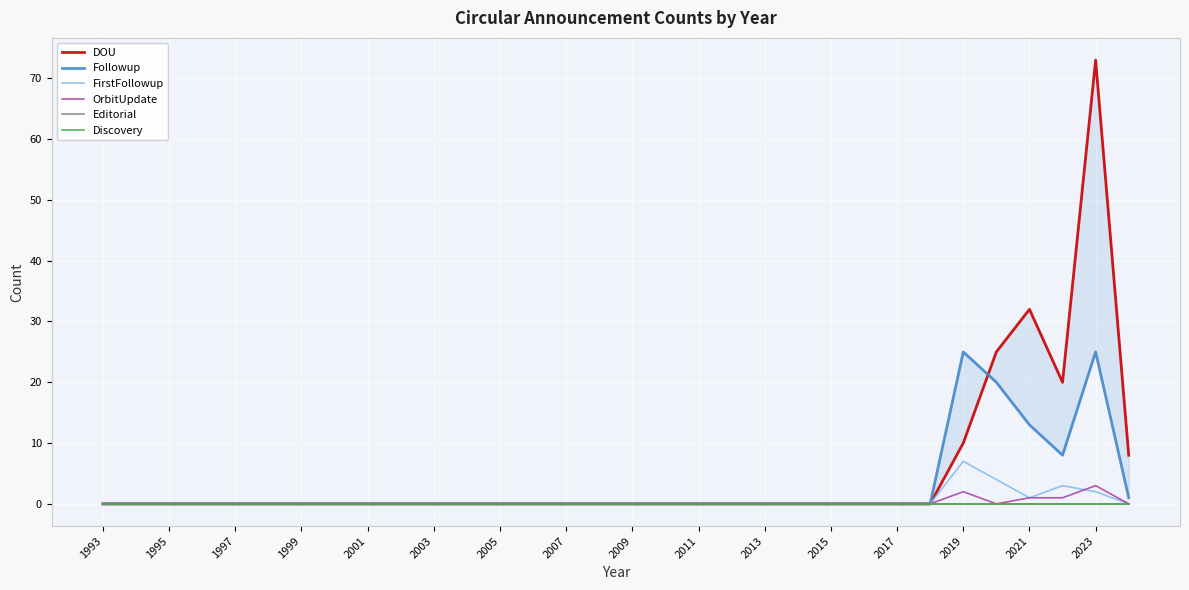

Reading left to right, what are all the values shown in this chart?

DOU: 0	0	0	0	0	0	0	0	0	0	0	0	0	0	0	0	0	0	0	0	0	0	0	0	0	0	10	25	32	20	73	8
Followup: 0	0	0	0	0	0	0	0	0	0	0	0	0	0	0	0	0	0	0	0	0	0	0	0	0	0	25	20	13	8	25	1
FirstFollowup: 0	0	0	0	0	0	0	0	0	0	0	0	0	0	0	0	0	0	0	0	0	0	0	0	0	0	7	4	1	3	2	0
OrbitUpdate: 0	0	0	0	0	0	0	0	0	0	0	0	0	0	0	0	0	0	0	0	0	0	0	0	0	0	2	0	1	1	3	0
Editorial: 0	0	0	0	0	0	0	0	0	0	0	0	0	0	0	0	0	0	0	0	0	0	0	0	0	0	0	0	0	0	0	0
Discovery: 0	0	0	0	0	0	0	0	0	0	0	0	0	0	0	0	0	0	0	0	0	0	0	0	0	0	0	0	0	0	0	0